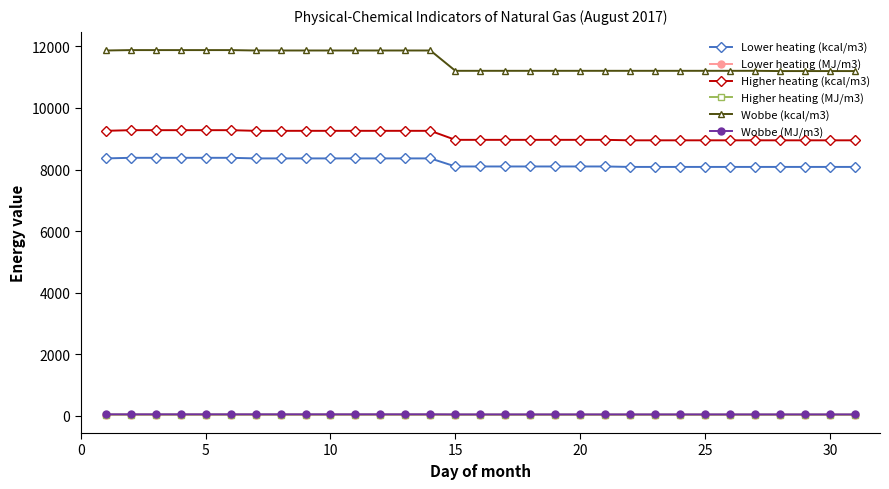

At how many categories does at least one series exceed 3037?

31